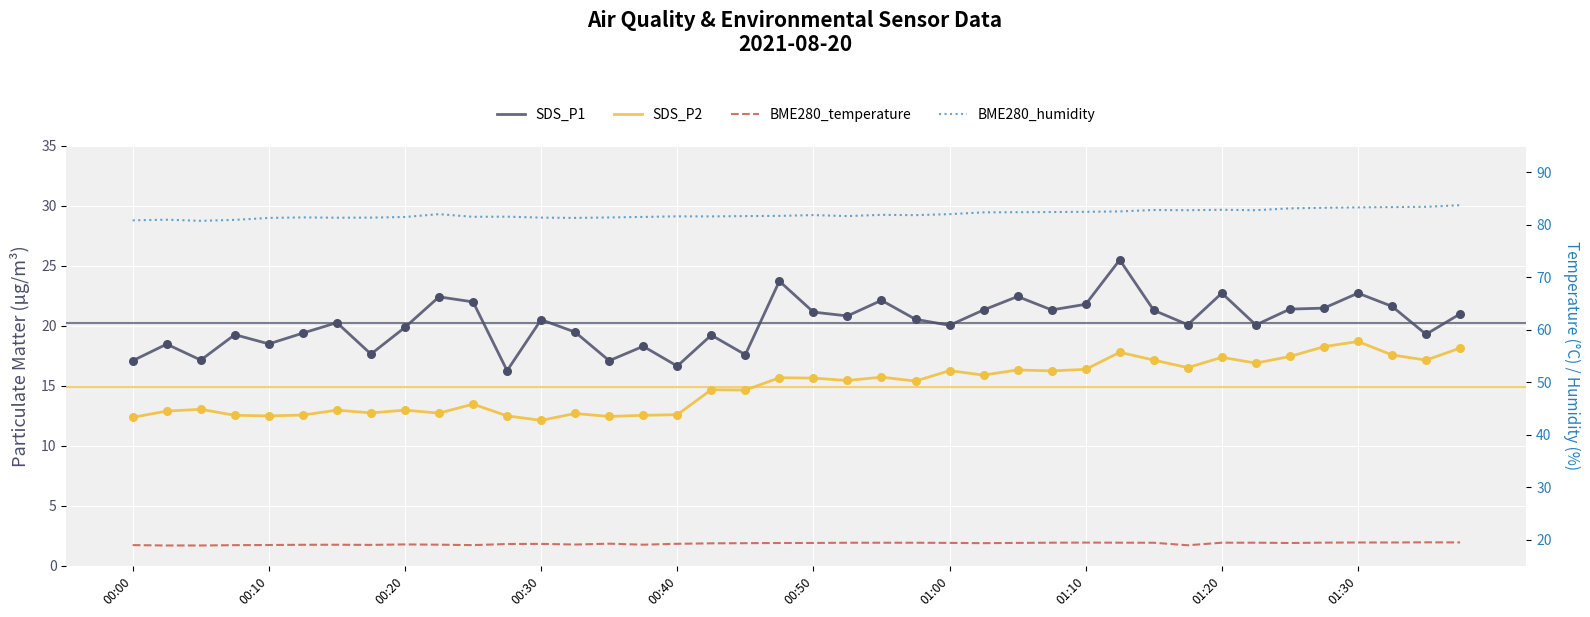

Is the value of SDS_P2 at 01:20 greater than the value of SDS_P1 at 39?

No